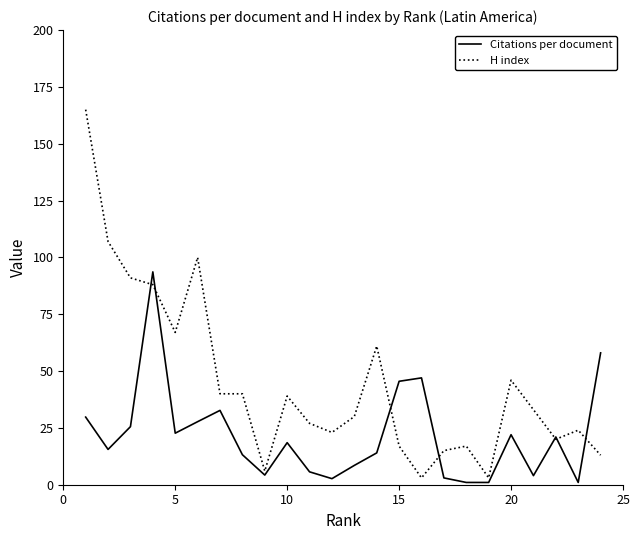

Is this an area chart (filled region under the line)?

No